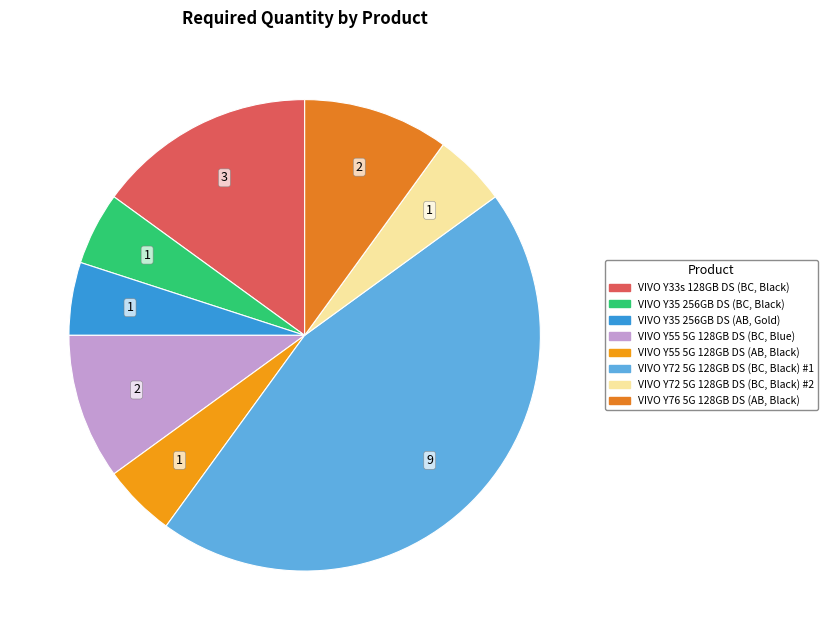

Count the number of slices in the pie.

8